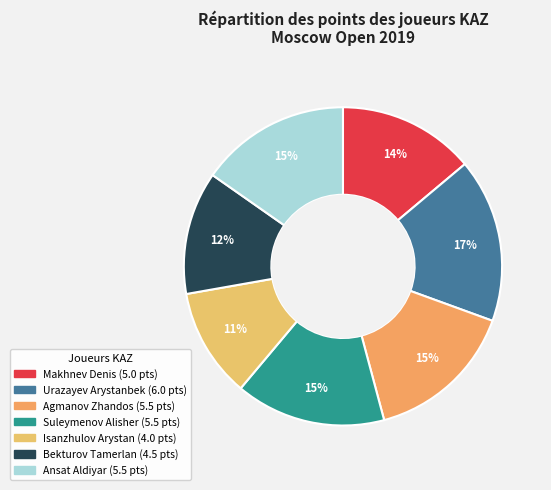

What is the change in value from Urazayev Arystanbek to Isanzhulov Arystan?

-2.0